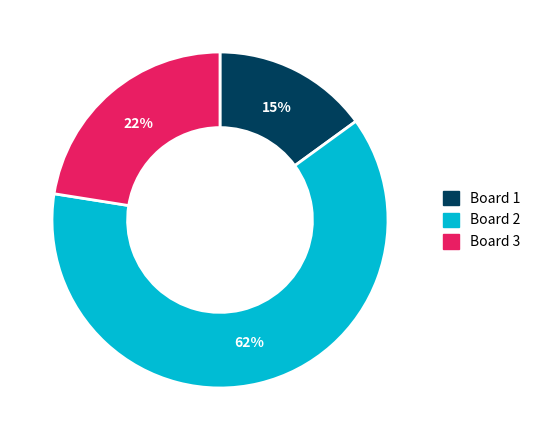

Which slice is the largest?

Board 2